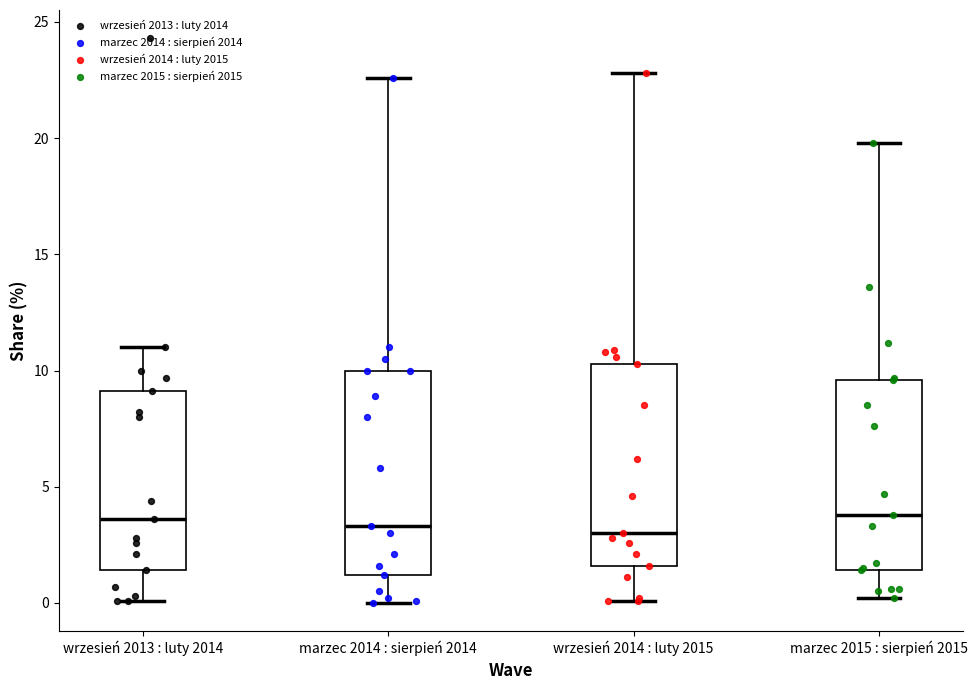

Reading left to right, read every box against the y-axis: the position of its median line, the range the box covers, and the ends of its whiskers. The values are not printed on the chart, so give them approximately, as read against the axis.

wrzesień 2013 : luty 2014: median 3.5, box 1.5 to 9.0, whiskers 0.0 to 11.0
marzec 2014 : sierpień 2014: median 3.5, box 1.0 to 10.0, whiskers 0.0 to 22.5
wrzesień 2014 : luty 2015: median 3.0, box 1.5 to 10.5, whiskers 0.0 to 23.0
marzec 2015 : sierpień 2015: median 4.0, box 1.5 to 9.5, whiskers 0.0 to 20.0